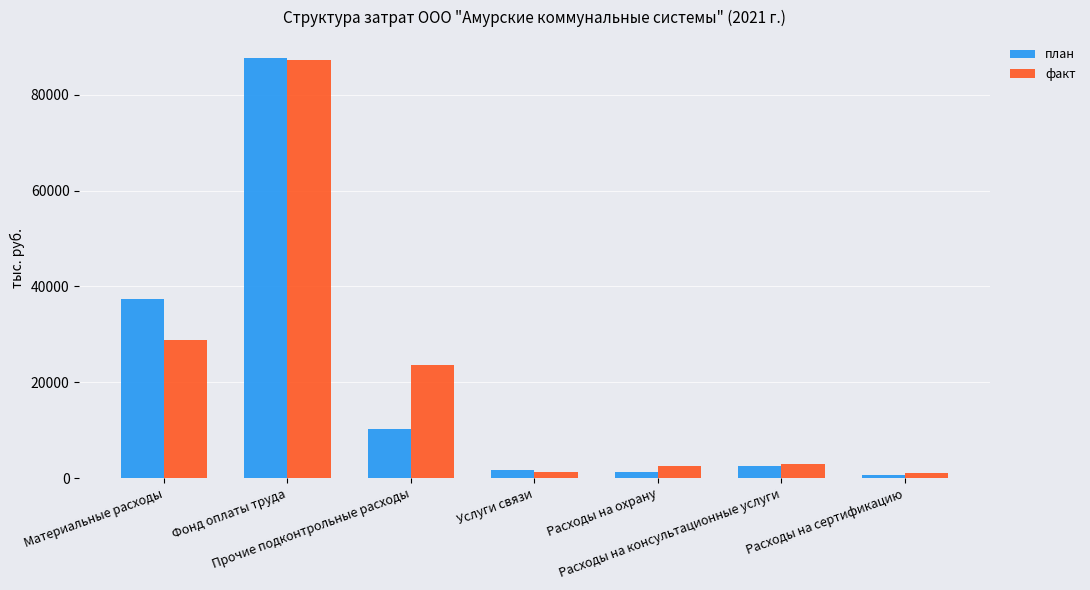

At how many categories does at least one series exceed 68005?

1